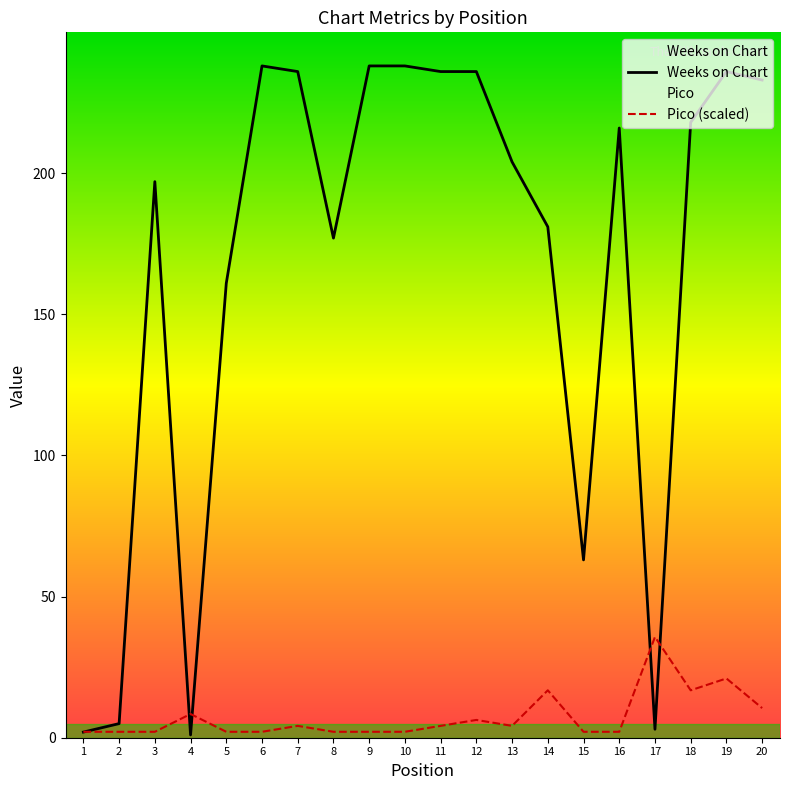

Which series has the largest total across all categories?

Weeks on Chart